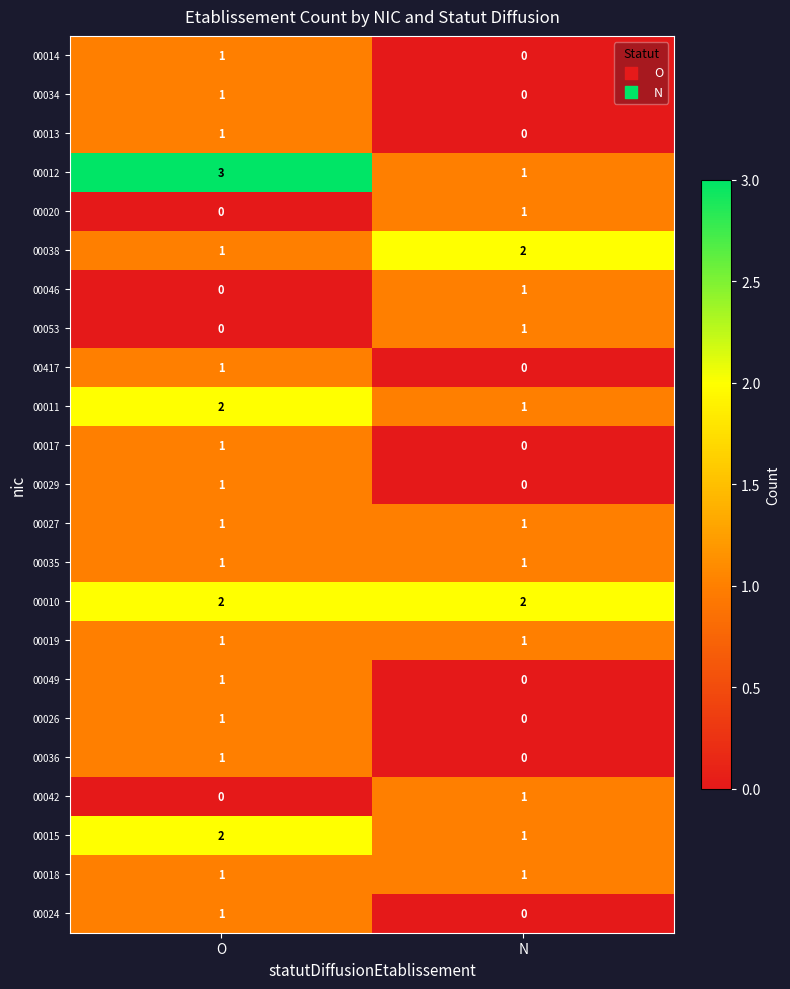

Which series changed the most between O and N?

00012